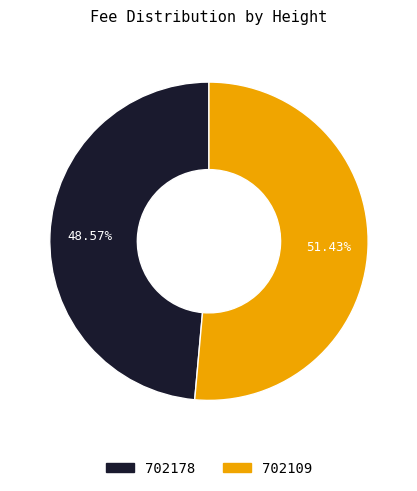

How many segments does this pie chart have?

2